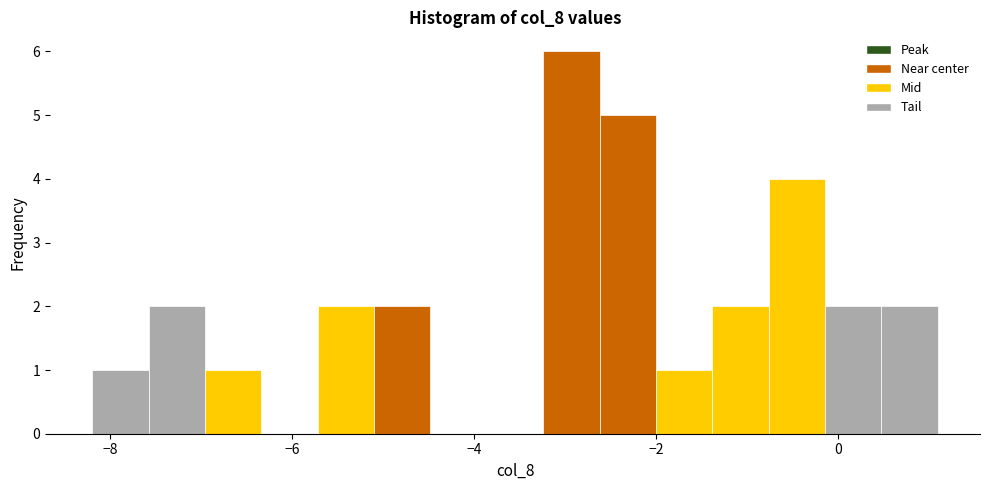

Read against the x-axis, roughly where is the centre of the tallest bar?

-3.0